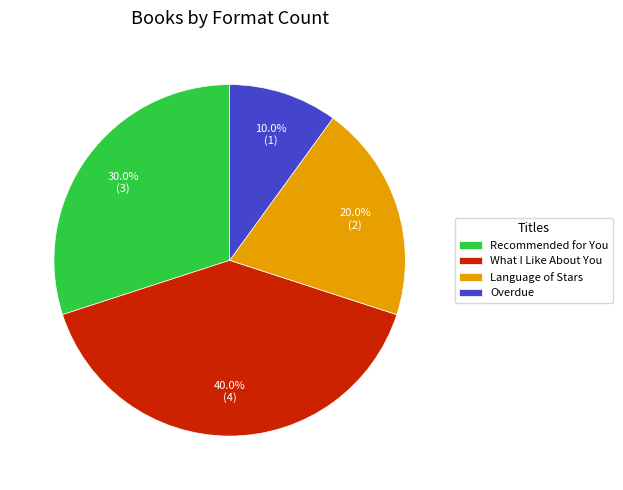

Count the number of slices in the pie.

4